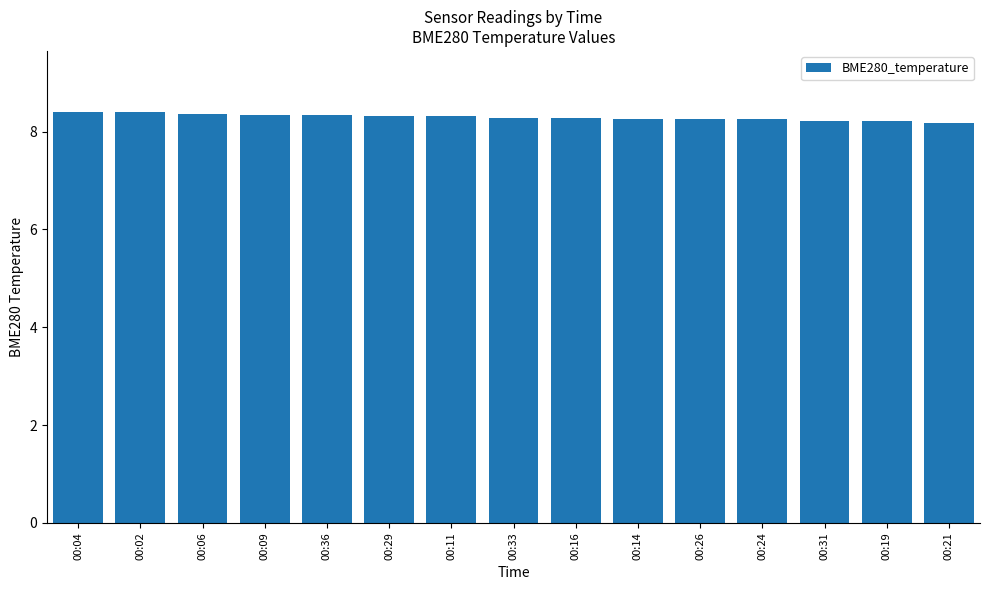

The value at 00:19 is 4.1. True or false?

False